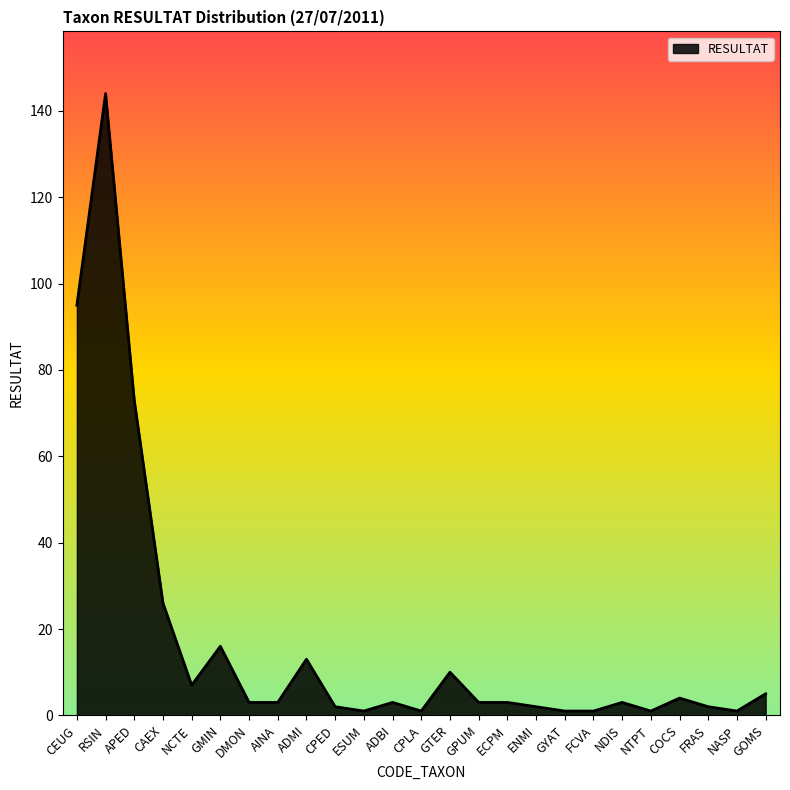

What is the difference between the maximum and minimum values?

143